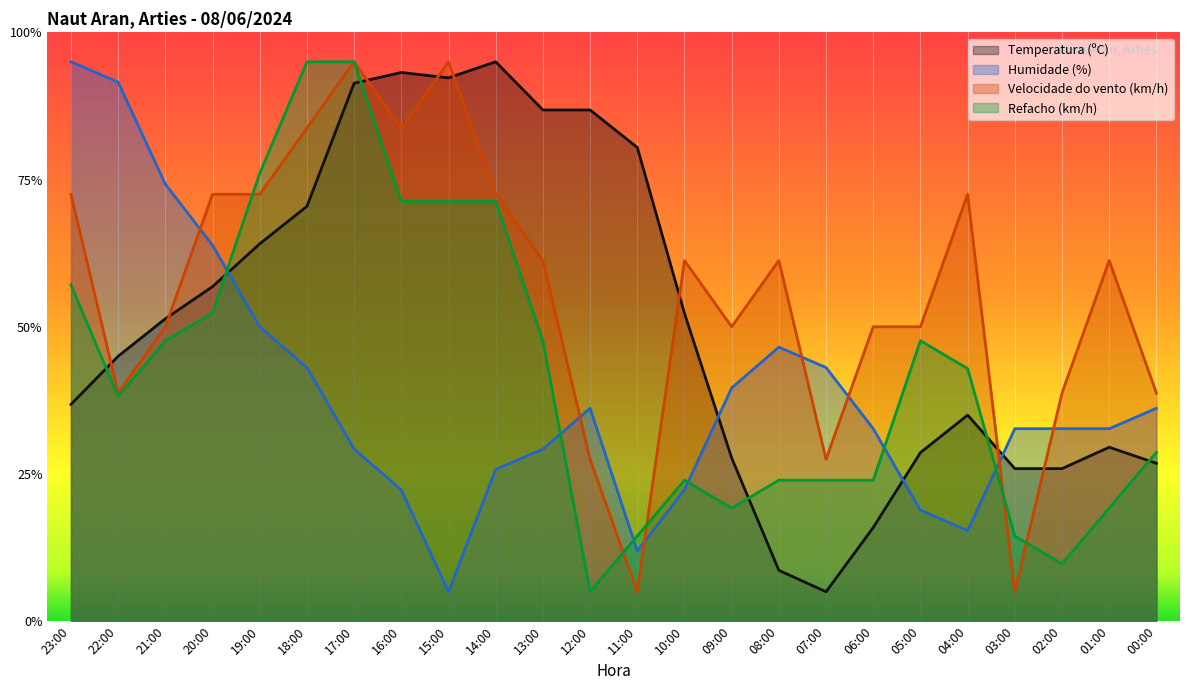

What position from the right is 04:00?

5